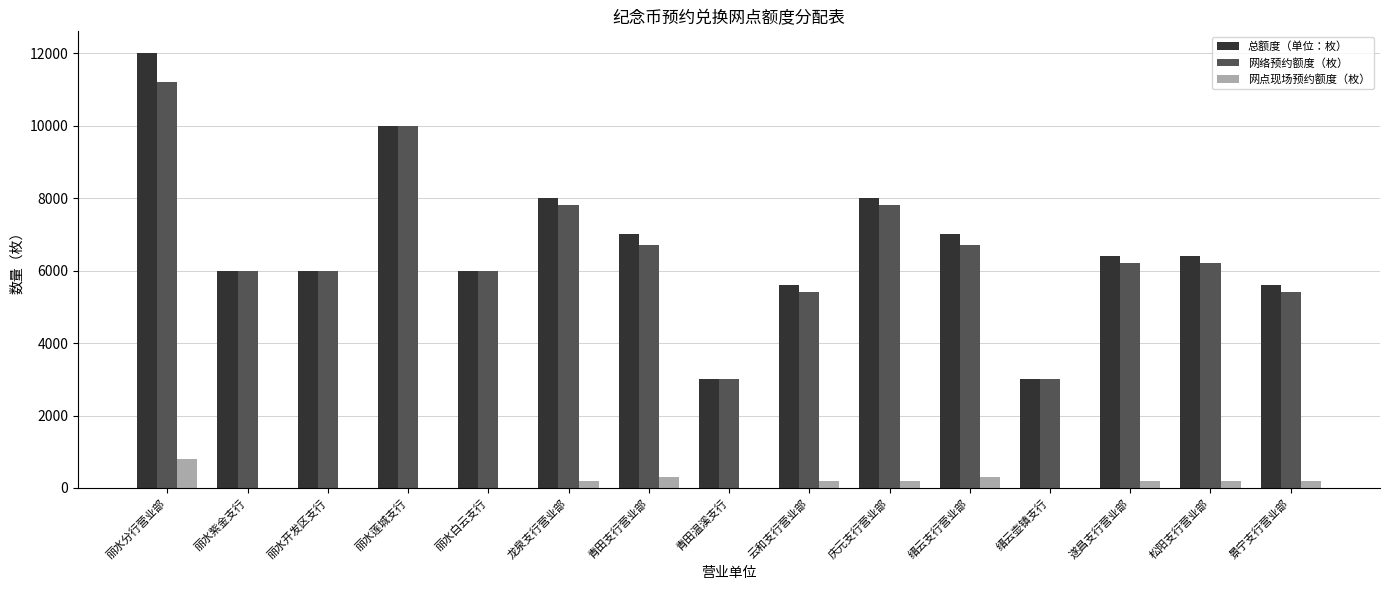

What is the sum of all 网络预约额度（枚） values?

97400